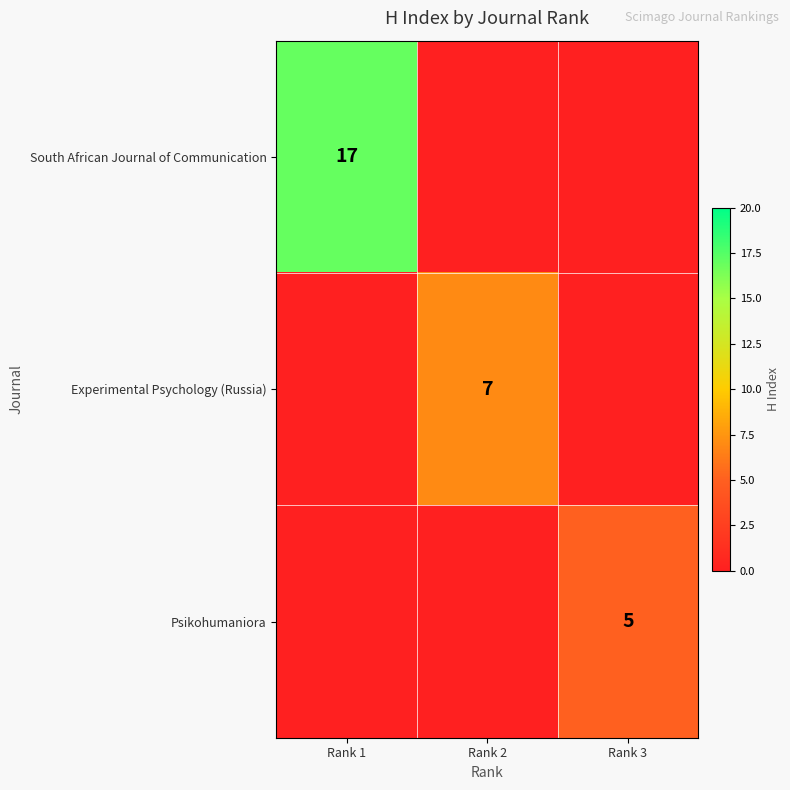

At which category does the chart reach its peak across all series?

Rank 1